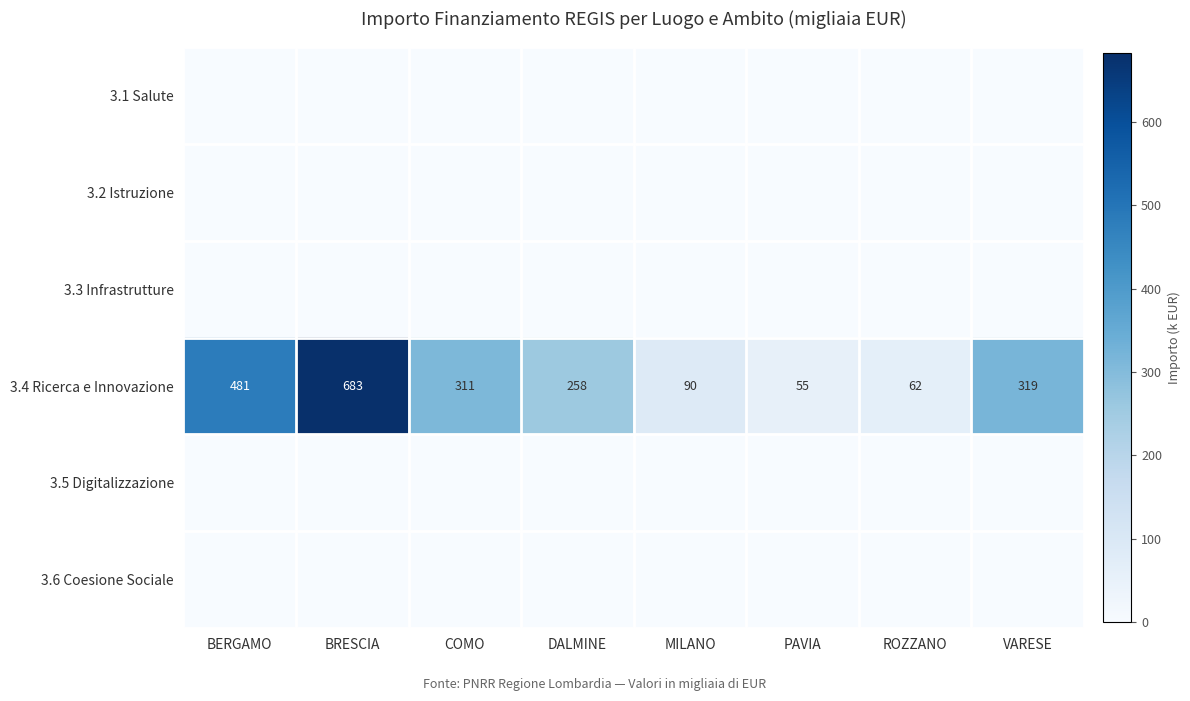

What is the difference between the 3.4 Ricerca e Innovazione values at MILANO and COMO?

221